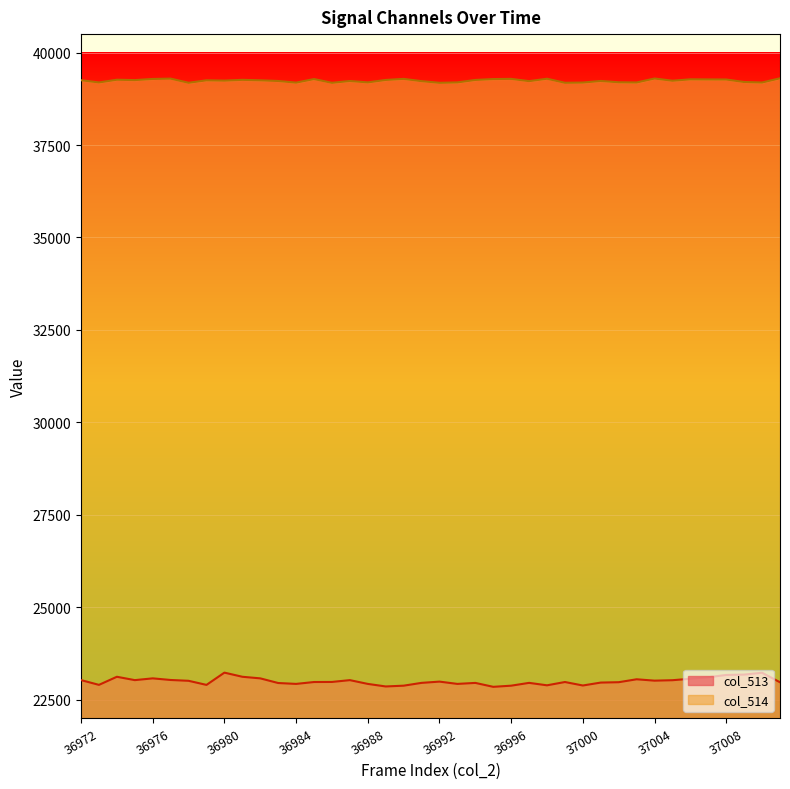

At which category does the chart reach its minimum across all series?

36995